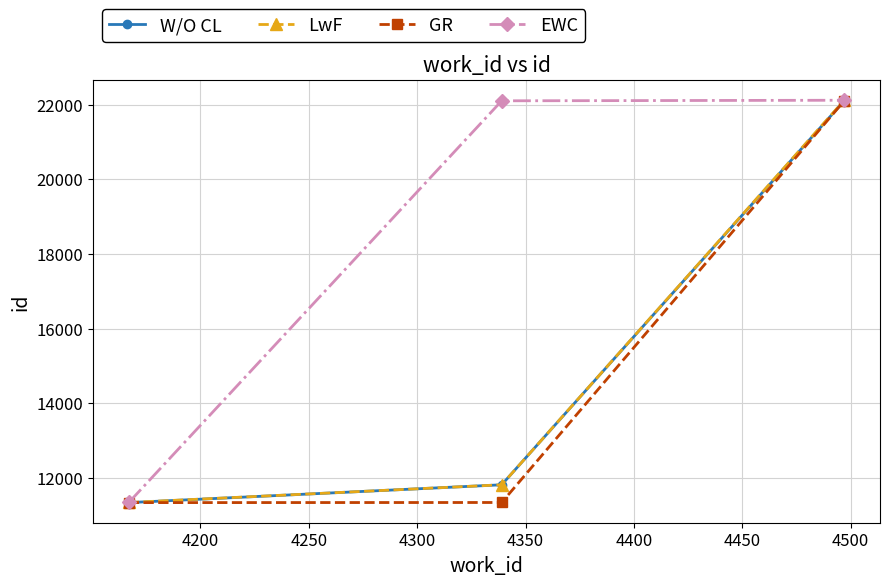

Which series has the largest total across all categories?

EWC